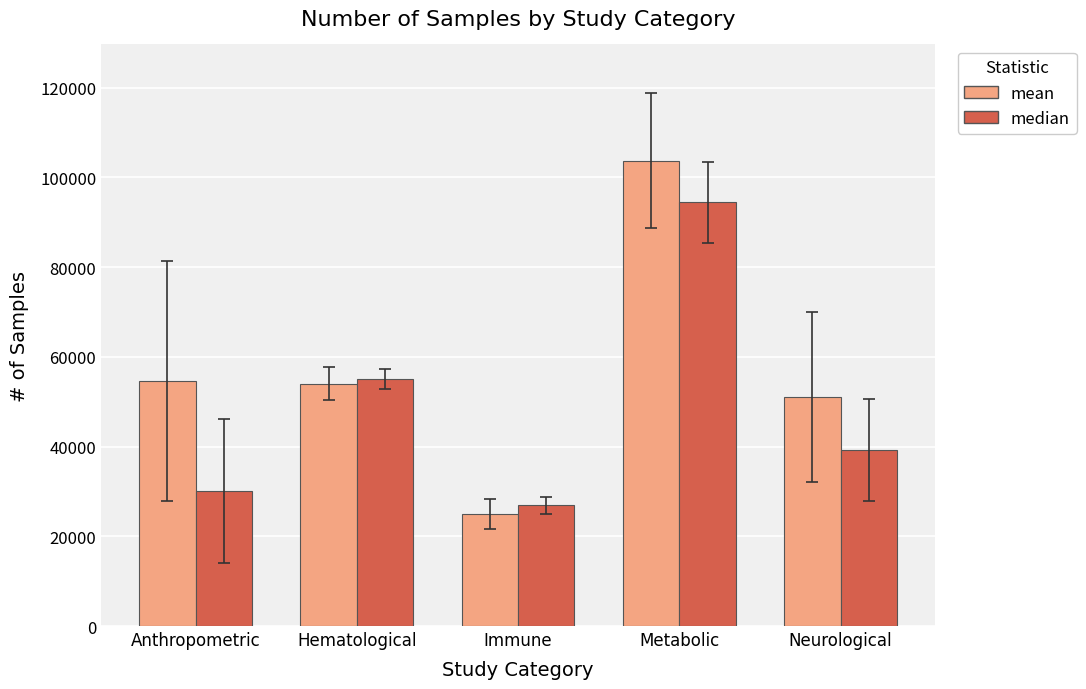

Reading right to left, extract all data points from this chart.

mean: 51048.6	103724.1	25006.3	54007.8	54602.5
median: 39202.0	94461.0	26890.0	55068.0	30129.5